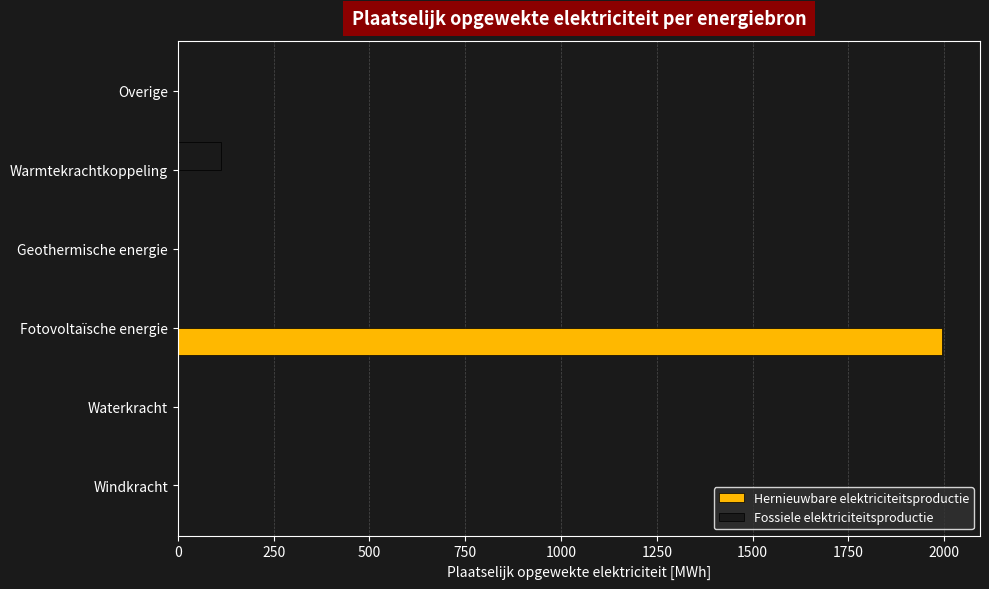

Which series has the largest total across all categories?

Hernieuwbare elektriciteitsproductie